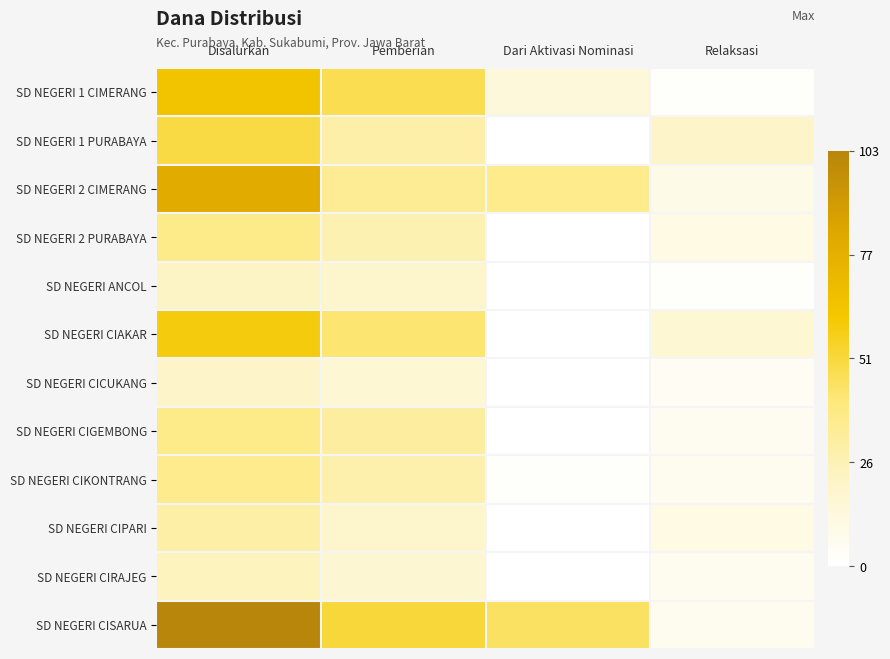

Which series has the largest total across all categories?

SD NEGERI CISARUA